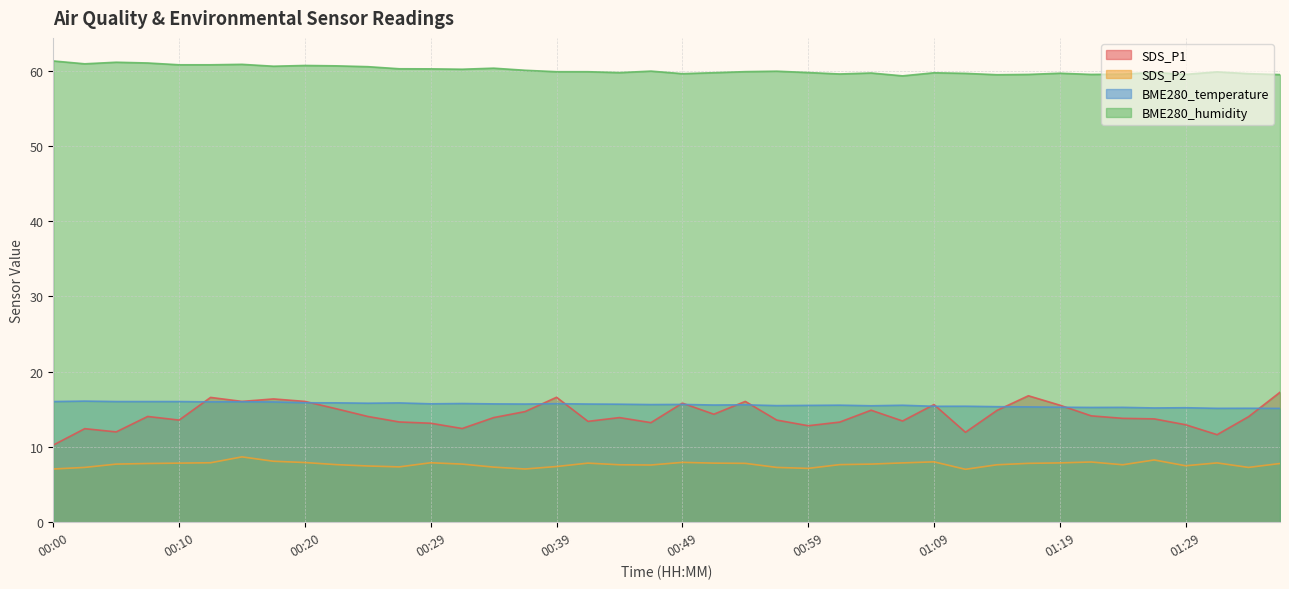

What are all the series names shown in the legend?

SDS_P1, SDS_P2, BME280_temperature, BME280_humidity